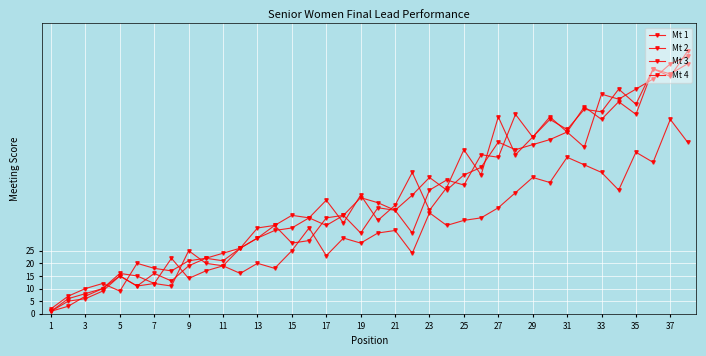

How many distinct data groups are displayed?

4